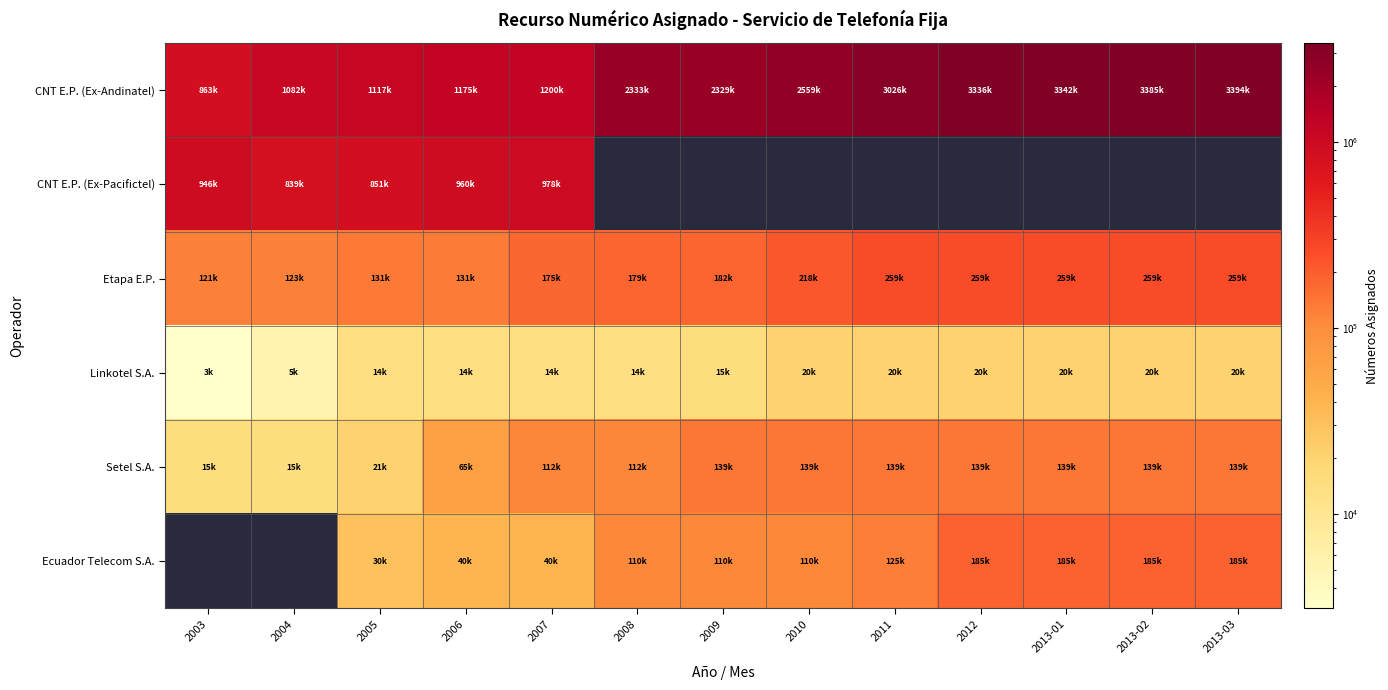

What is the difference between the highest and lowest values at 2013-02?

3365096.0